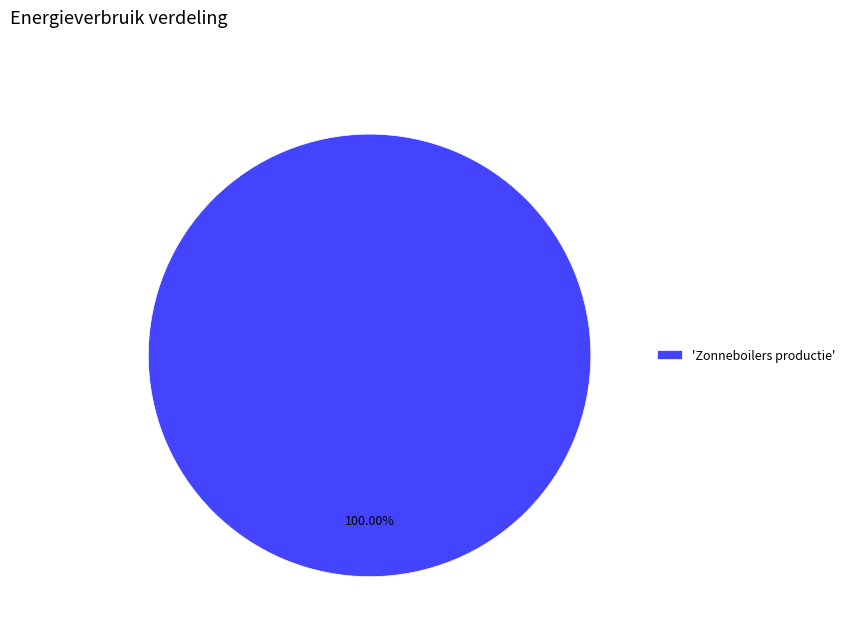

Rank the categories by value from highest to lowest.

'Zonneboilers productie'